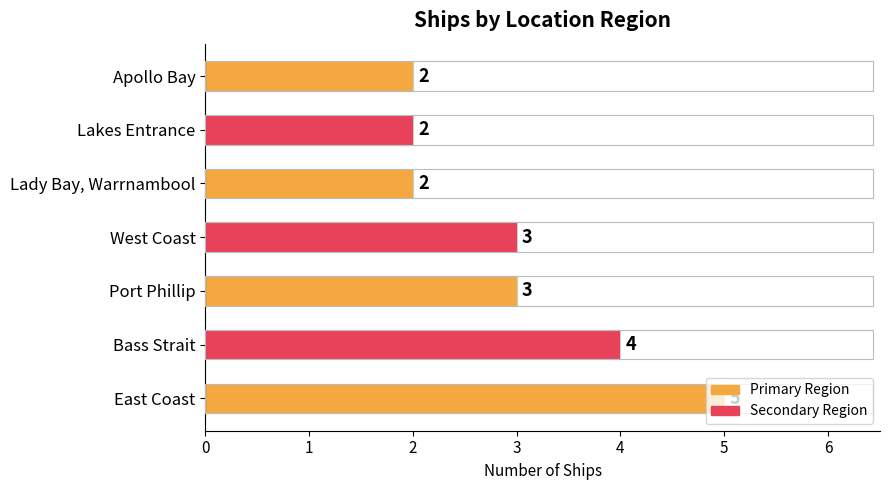

Read the value at Port Phillip.

3